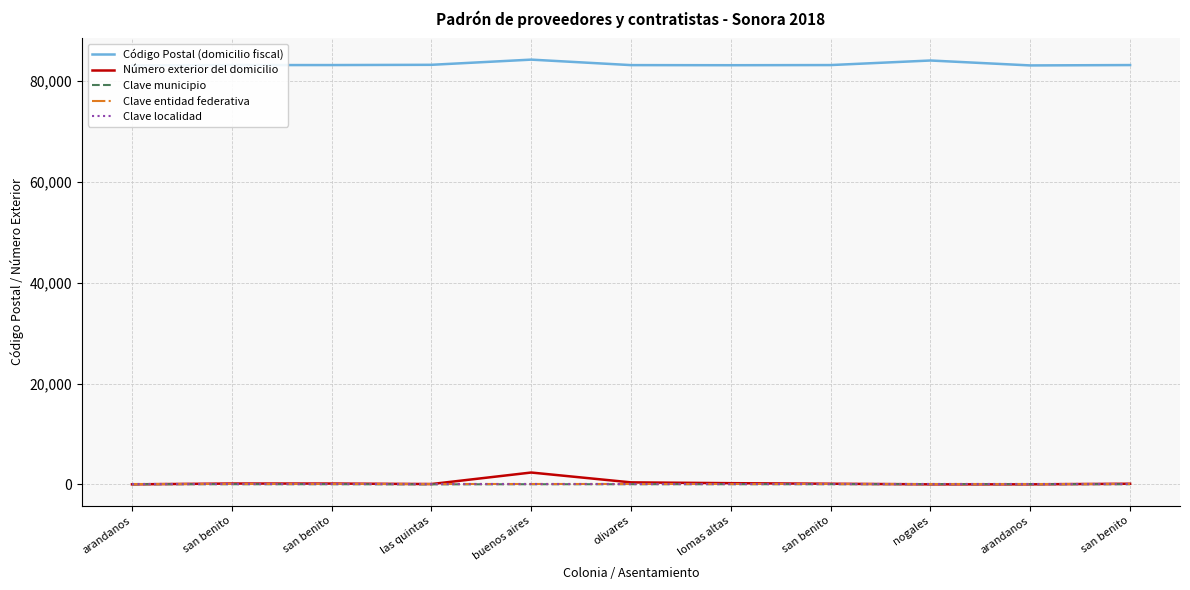

Where does the Clave municipio series first go above 30?

nogales